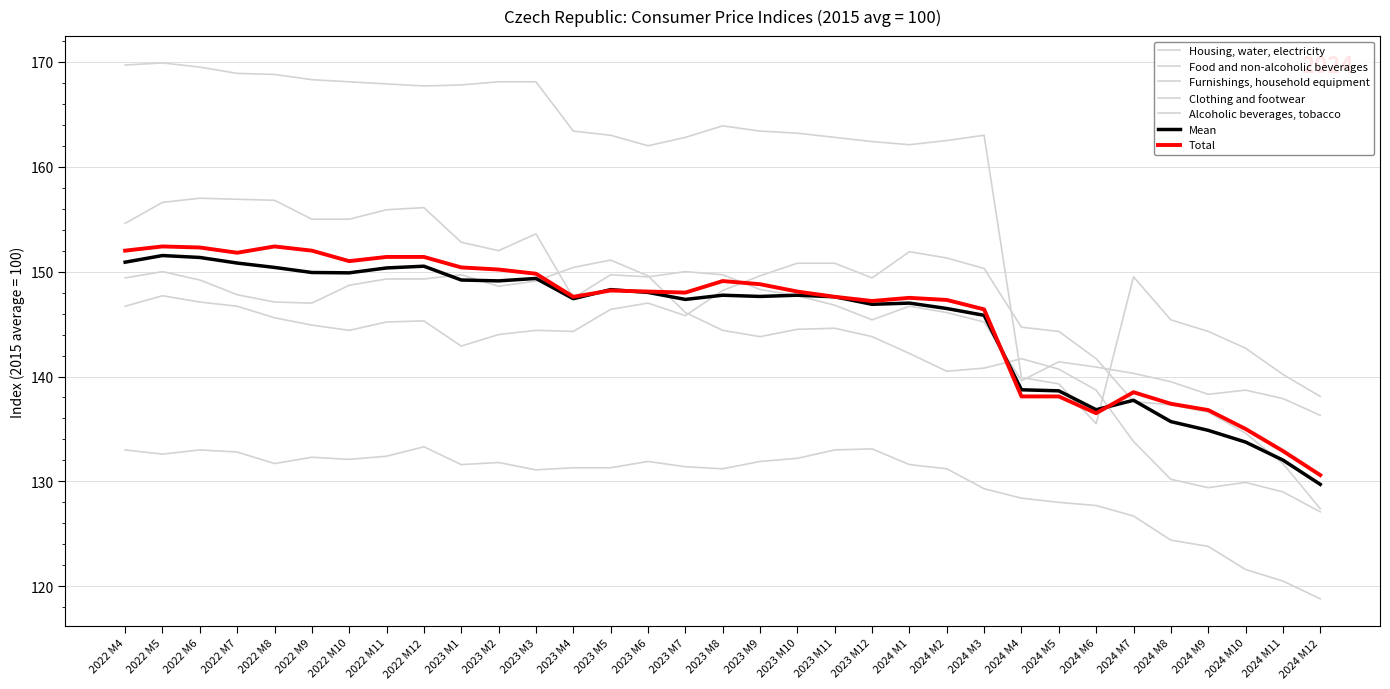

Which series has the widest spread of values?

Housing, water, electricity